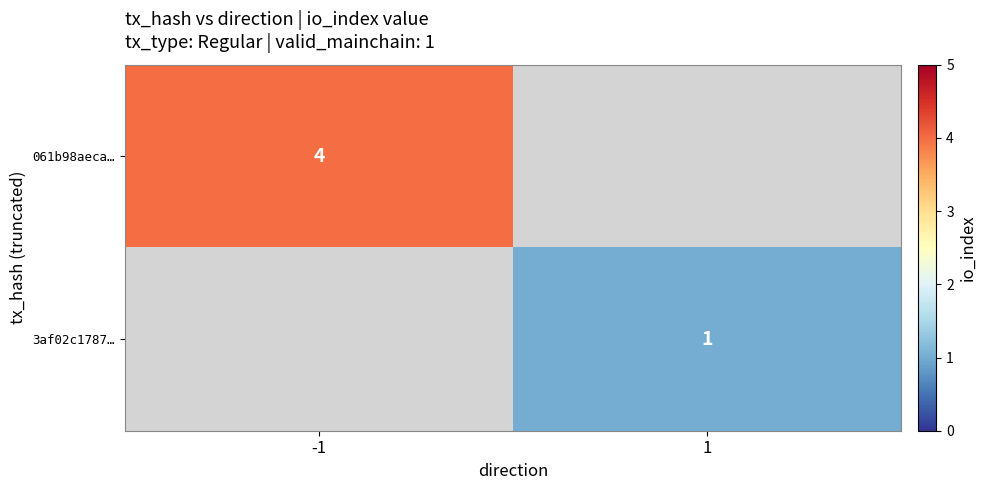

At which category is the sum across all series the highest?

-1